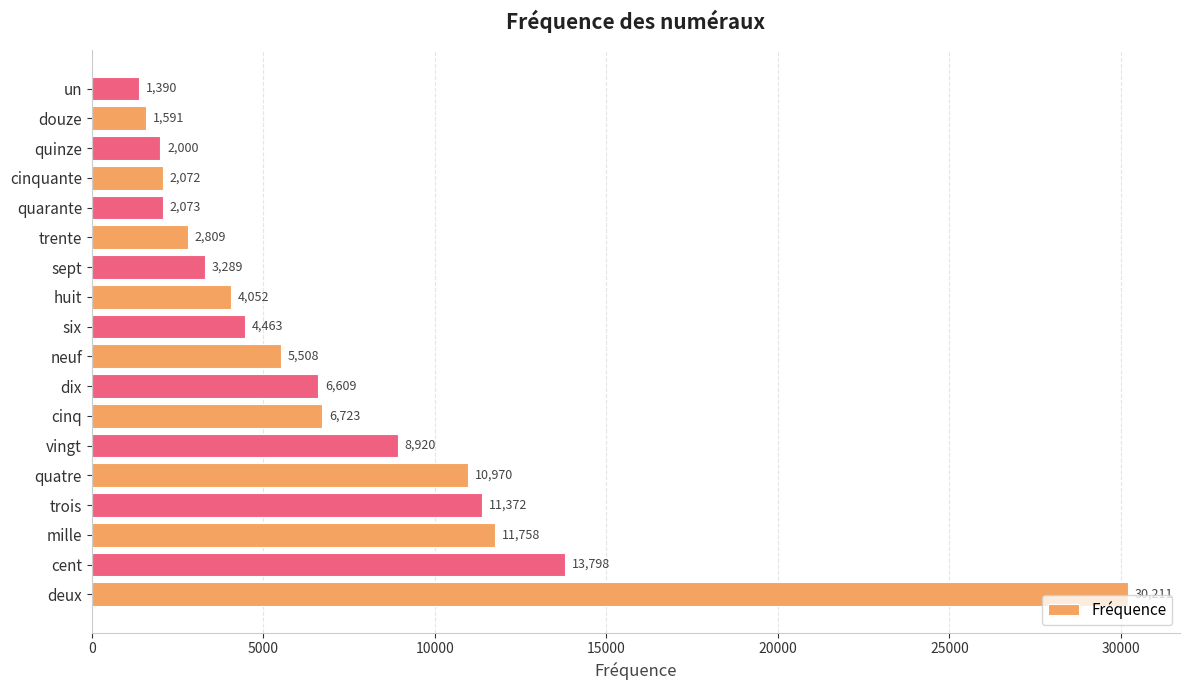

List the labels in order of value, largest first.

deux, cent, mille, trois, quatre, vingt, cinq, dix, neuf, six, huit, sept, trente, quarante, cinquante, quinze, douze, un